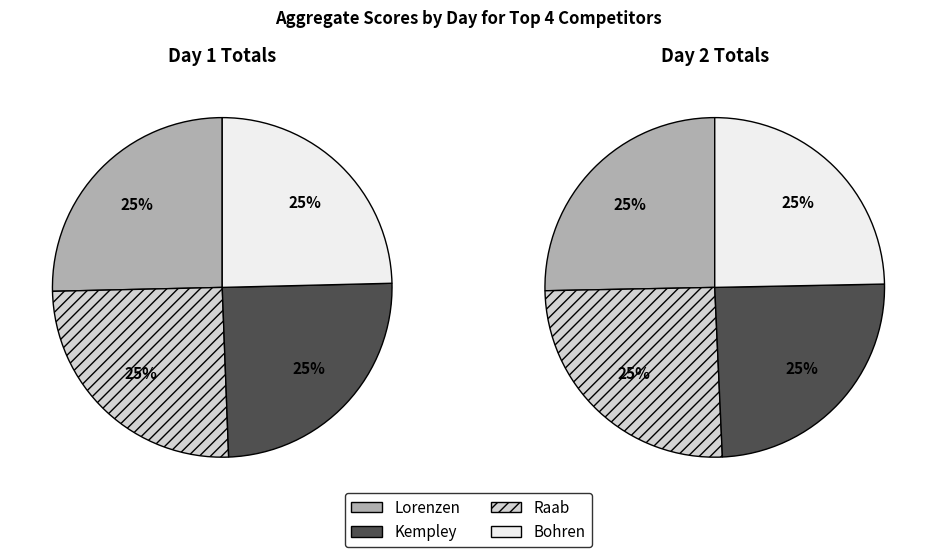

Which has a higher value, Raab or Bohren?

Raab